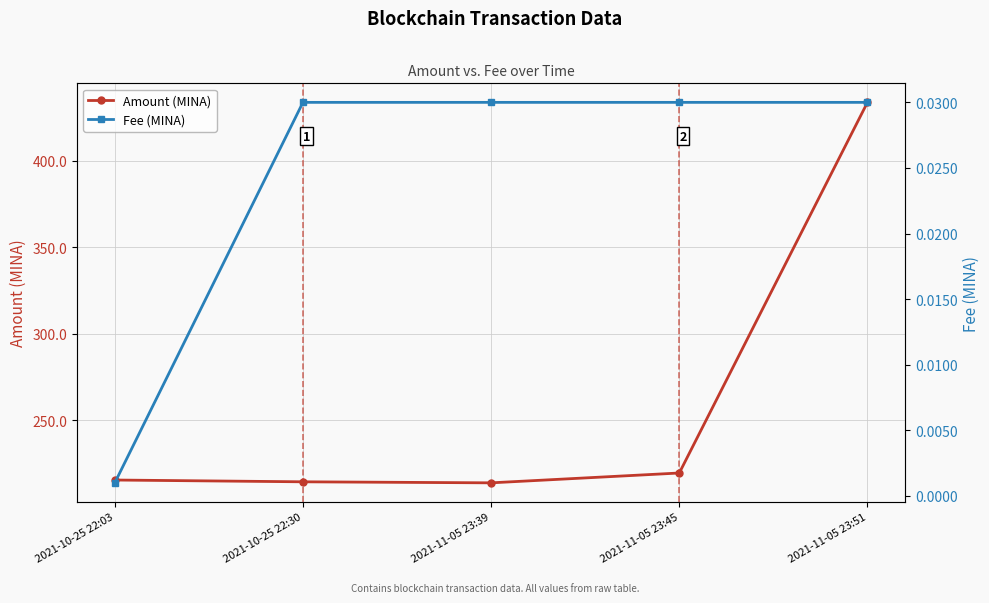

Reading left to right, transcribe all the data shown in this chart.

Amount (MINA): 215.6	214.6	214.0	219.7	433.7
Fee (MINA): 0.0	0.0	0.0	0.0	0.0